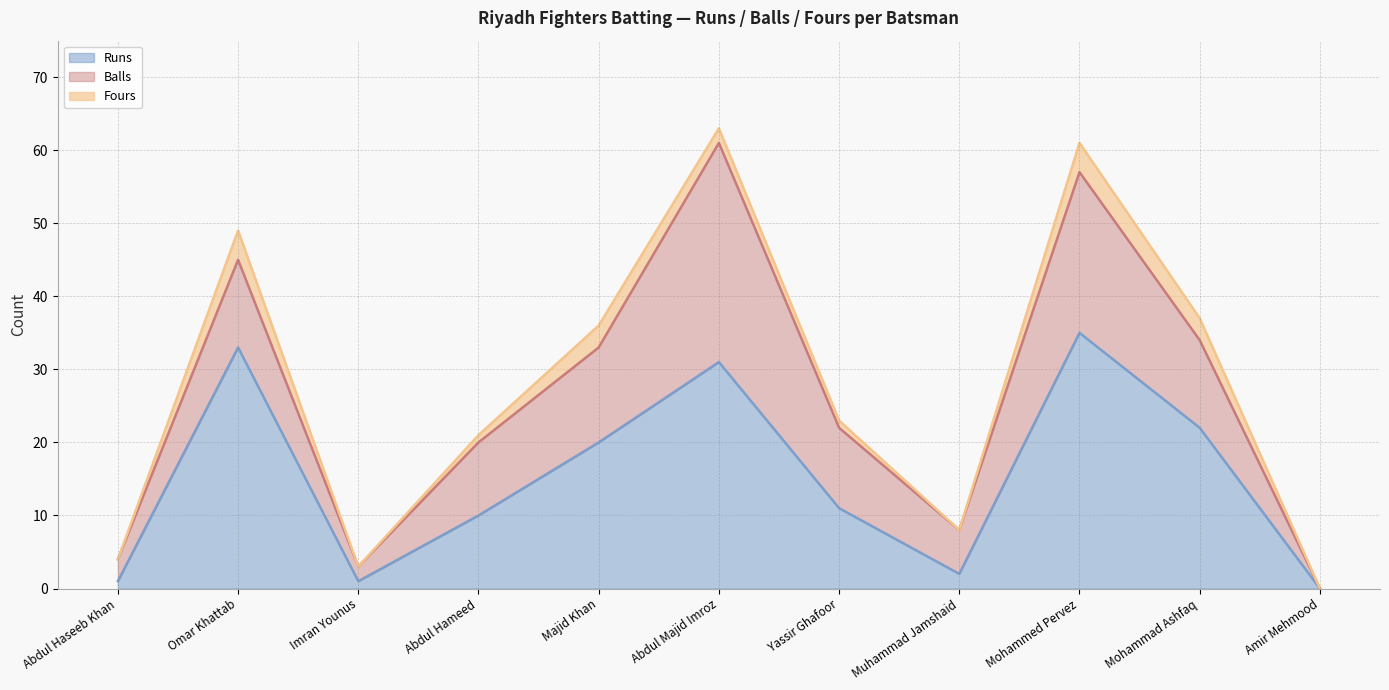

At Amir Mehmood, list the series in order from smallest to largest.

Runs, Balls, Fours